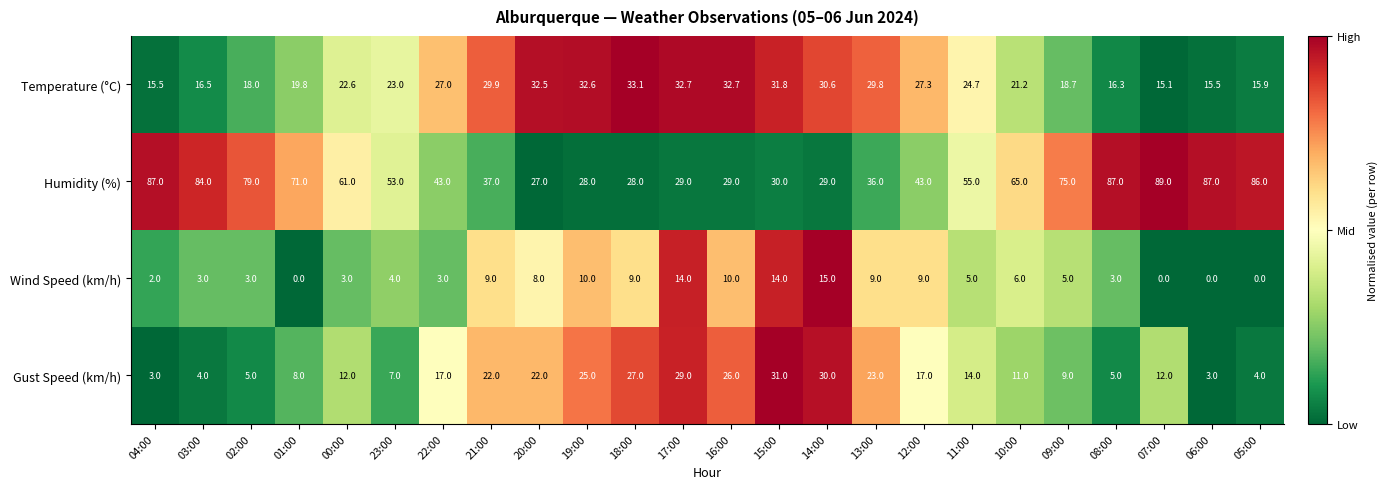

What is the total value across all series at 16:00?

97.7